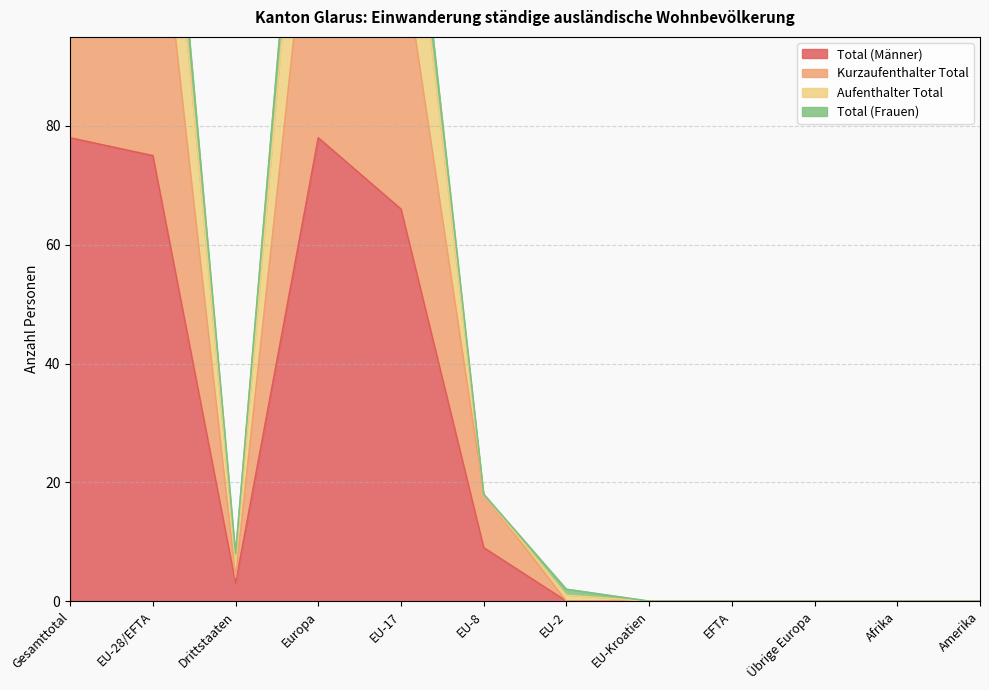

Which category has the highest value in the Total (Männer) series?

Gesamttotal